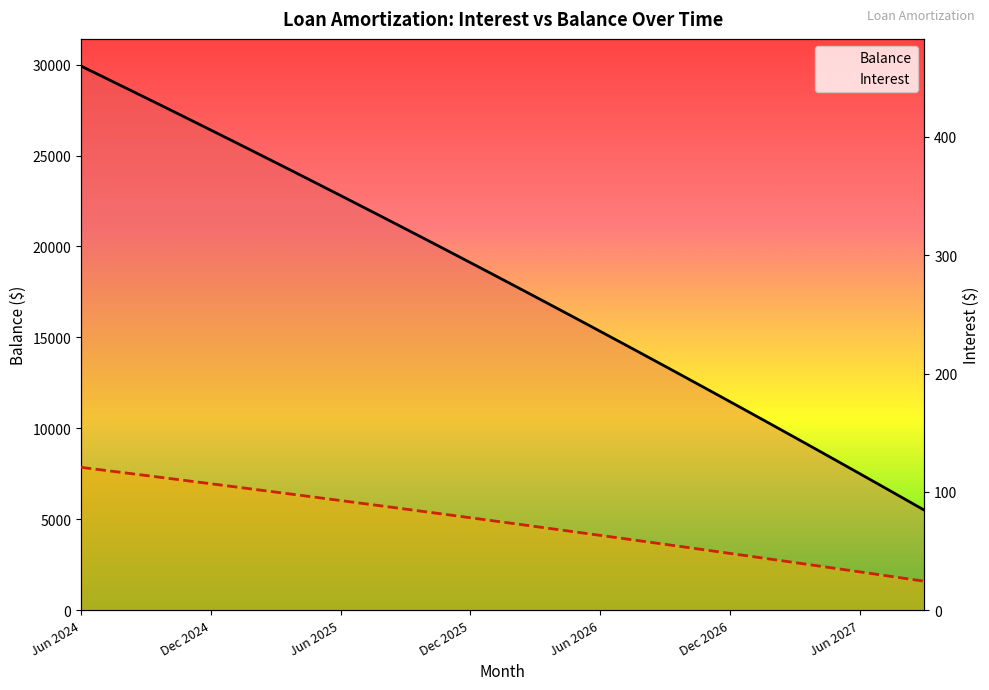

What is the maximum value shown in the chart?

29921.0